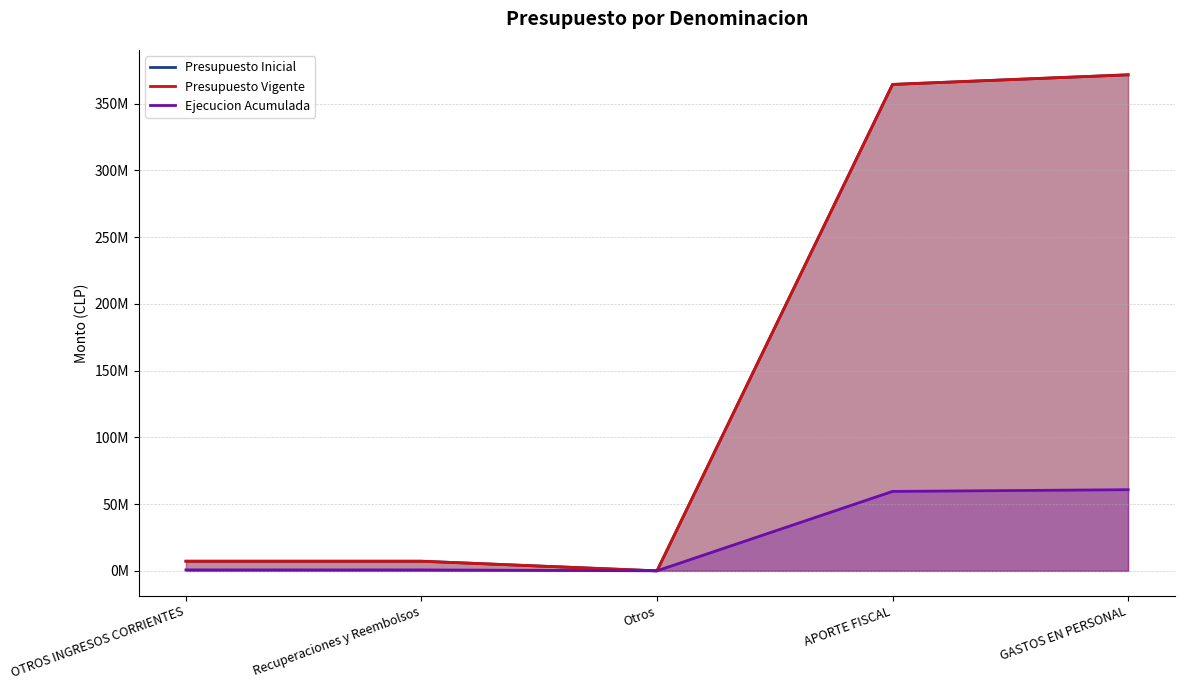

True or false: Ejecucion Acumulada has a value of 19275 at Otros.

False